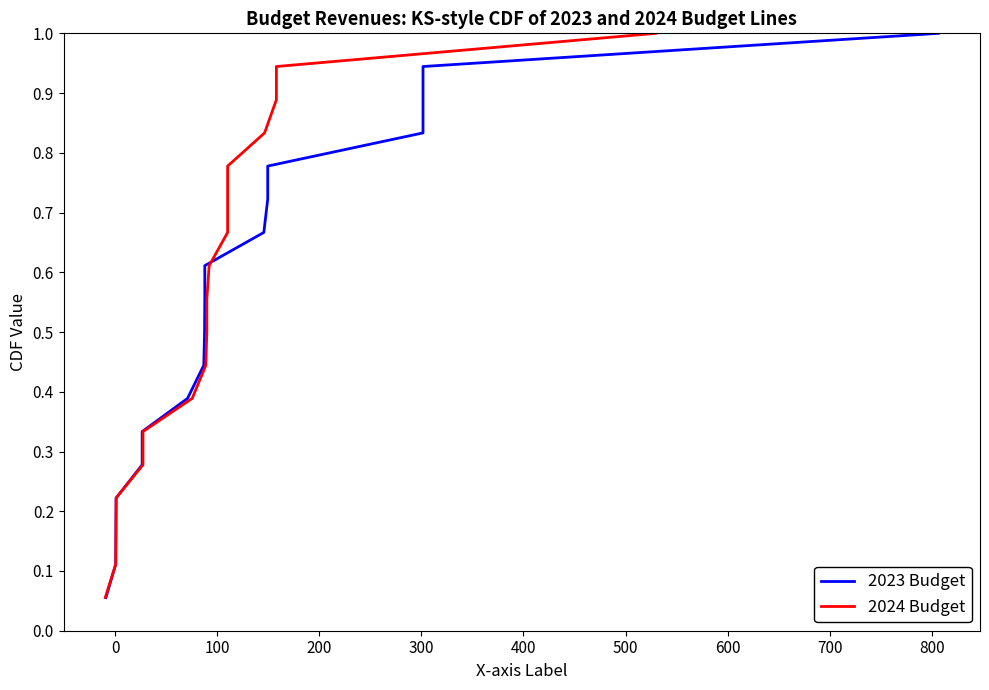

Which series has the largest range (max minus min)?

2023 Budget